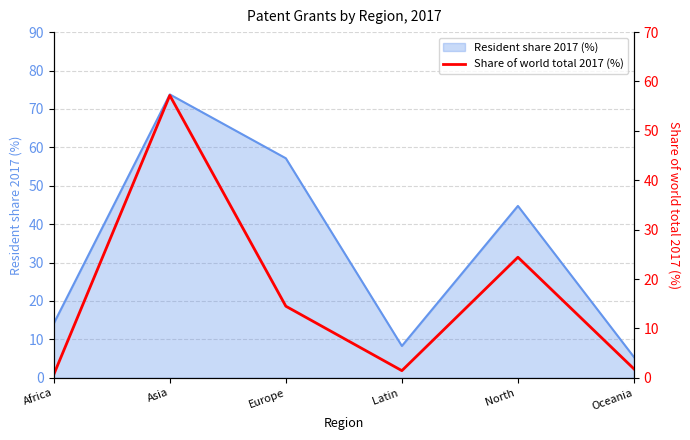

True or false: the data has more than 2 interior local peaks.

False